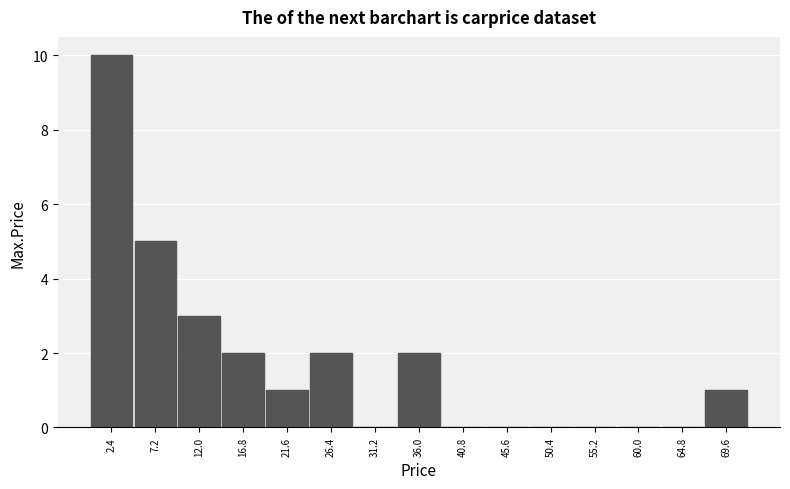

Reading left to right, list every bar in this chart as the range it spans on the x-axis followed by its height. Neither the bar edges nor the heights are printed on the chart, so give them approximately, as read against the axes.

0.0 to 4.8: 10
4.8 to 9.6: 5
9.6 to 14.4: 3
14.4 to 19.2: 2
19.2 to 24.0: 1
24.0 to 28.8: 2
28.8 to 33.6: 0
33.6 to 38.4: 2
38.4 to 43.2: 0
43.2 to 48.0: 0
48.0 to 52.8: 0
52.8 to 57.6: 0
57.6 to 62.4: 0
62.4 to 67.2: 0
67.2 to 72.0: 1